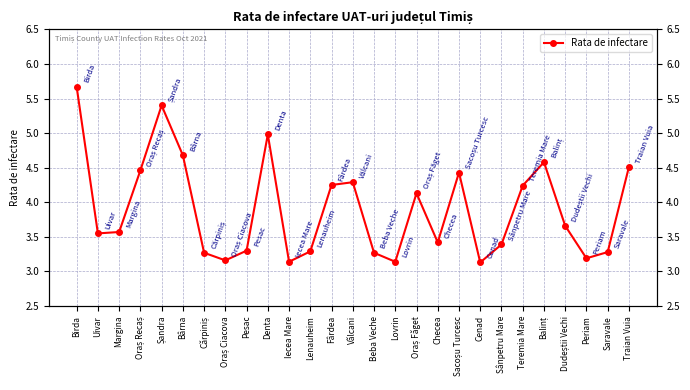

Rank the categories by value from lowest to highest.

Cenad, Iecea Mare, Lovrin, Oraș Ciacova, Periam, Cărpiniș, Beba Veche, Saravale, Lenauheim, Pesac, Sânpetru Mare, Checea, Uivar, Margina, Dudeștii Vechi, Oraș Făget, Teremia Mare, Fârdea, Vălcani, Sacoșu Turcesc, Oraș Recaș, Traian Vuia, Balinț, Bârna, Denta, Șandra, Birda